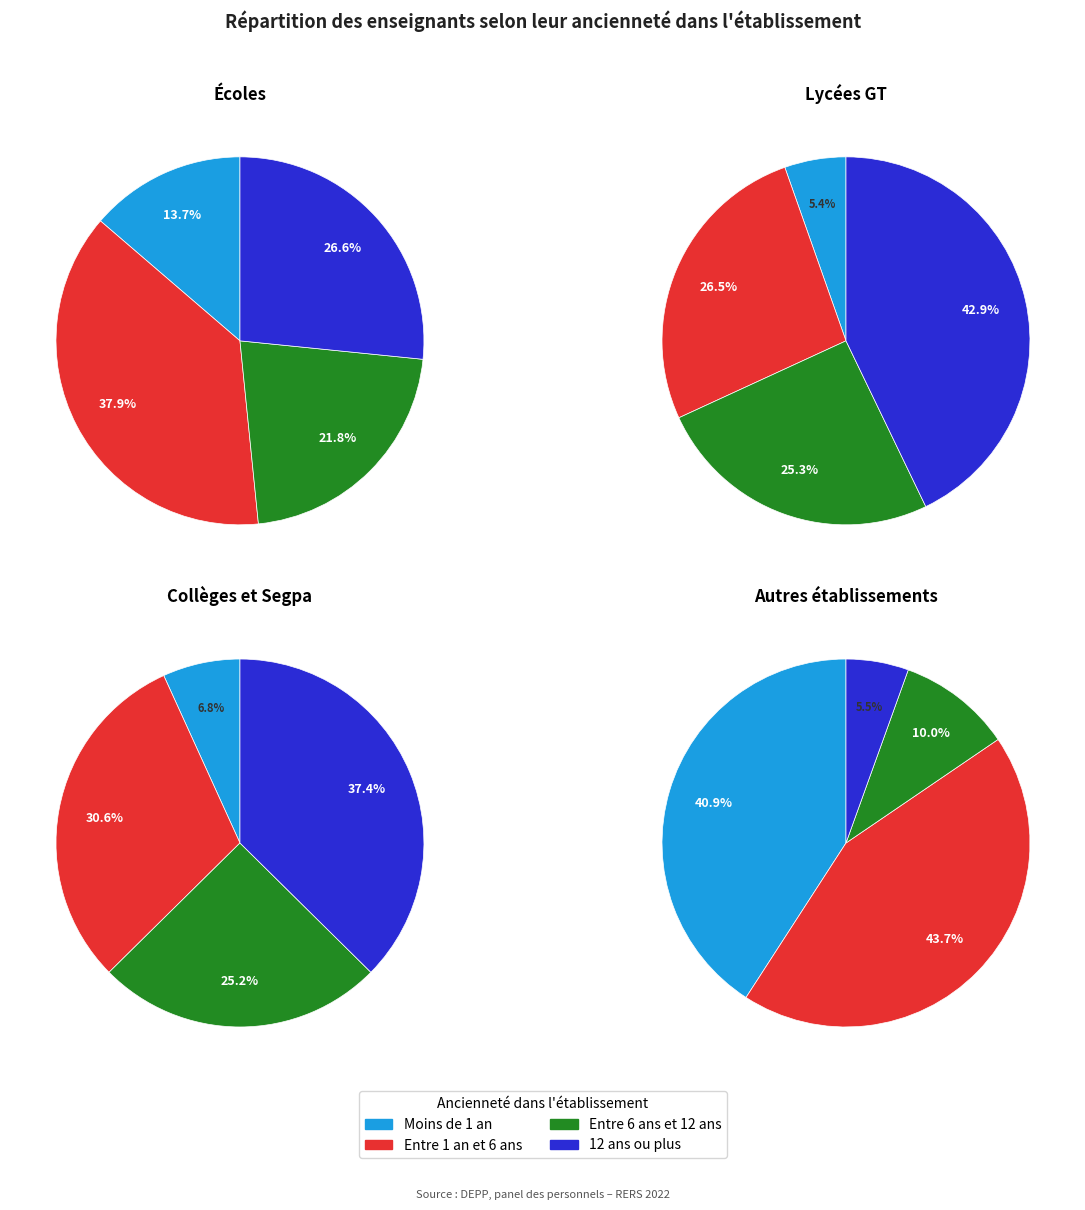

Which series has the widest spread of values?

12 ans ou plus